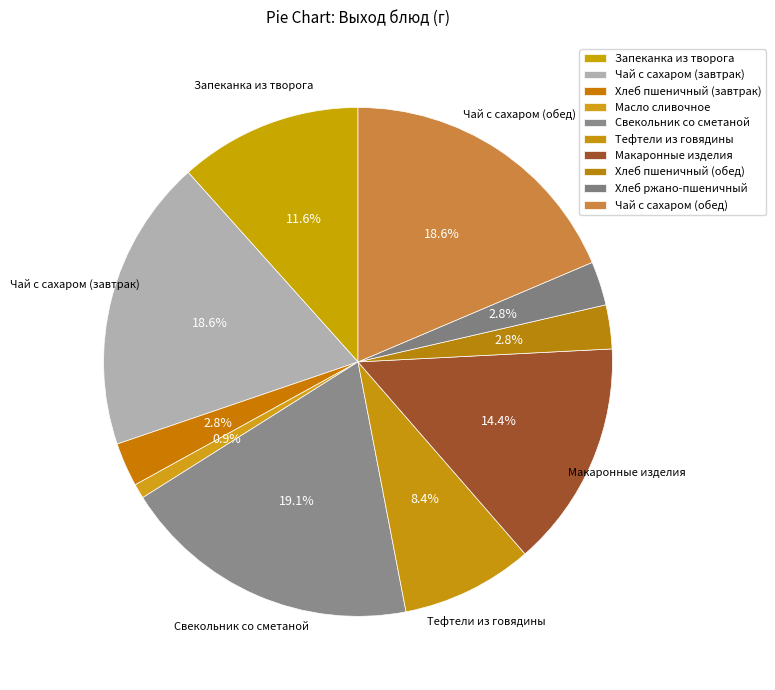

To the nearest percent, what is the average slice percentage?

10%